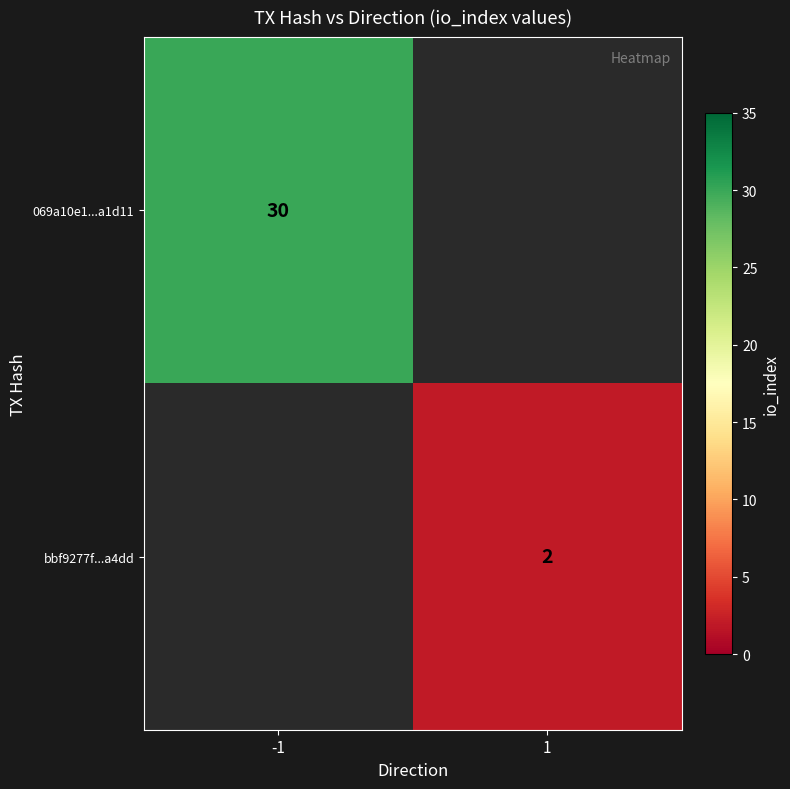

How many series are shown in this chart?

2